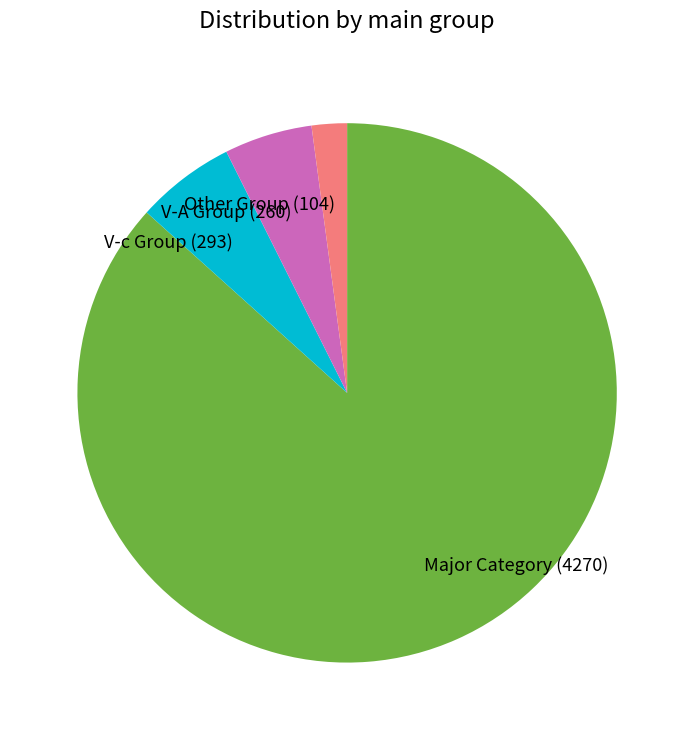

Do Other Group (104) and V-c Group (293) together represent more than half of the pie?

No